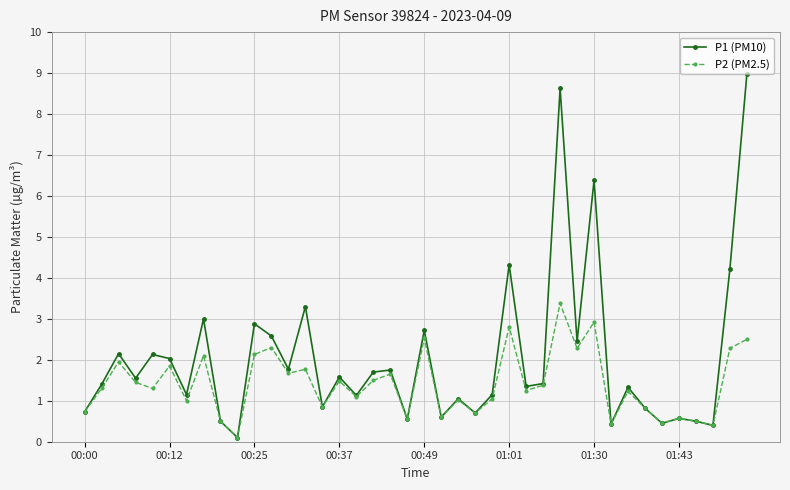

Which series has the largest range (max minus min)?

P1 (PM10)